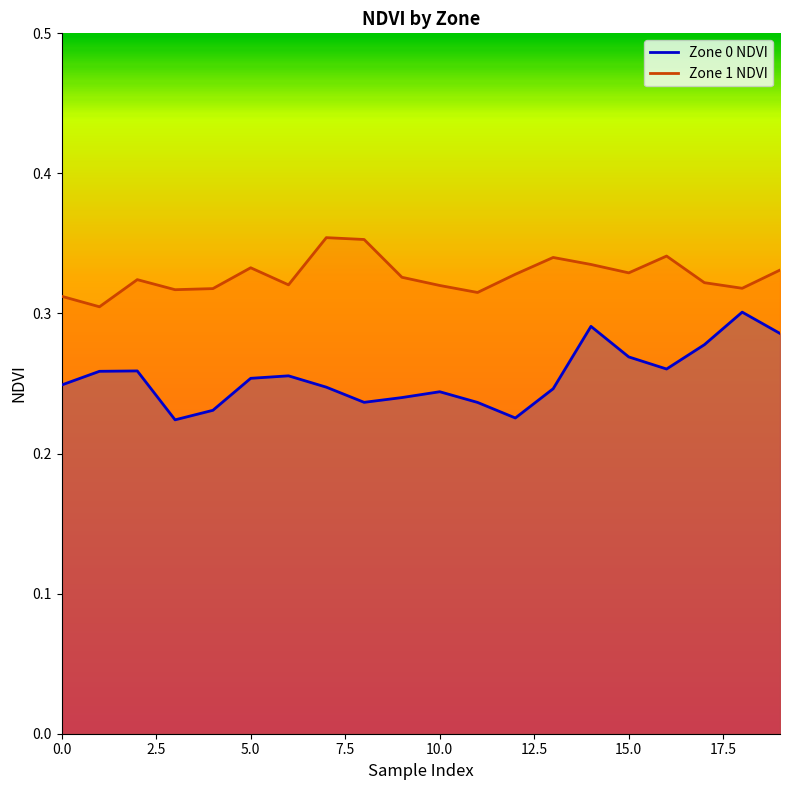

Is this an area chart (filled region under the line)?

No